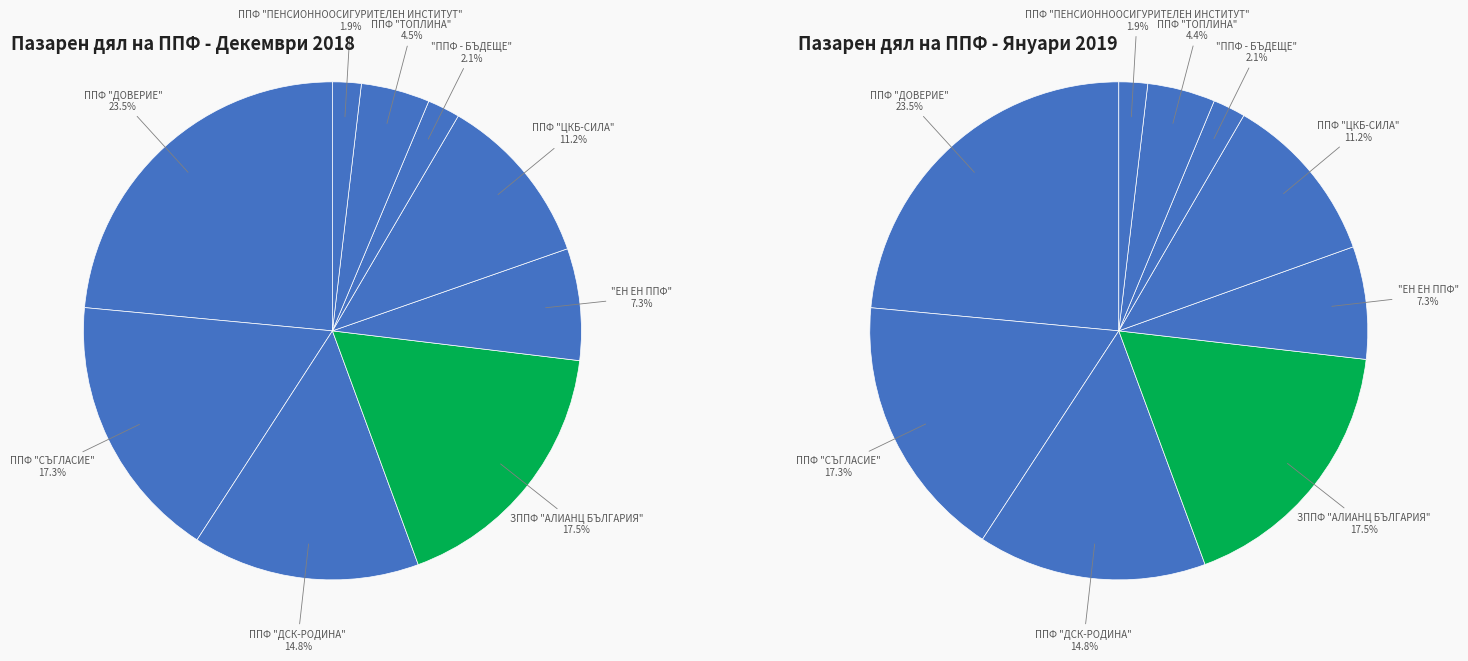

What percentage is the ППФ "ДОВЕРИЕ" slice, to the nearest percent?

24%